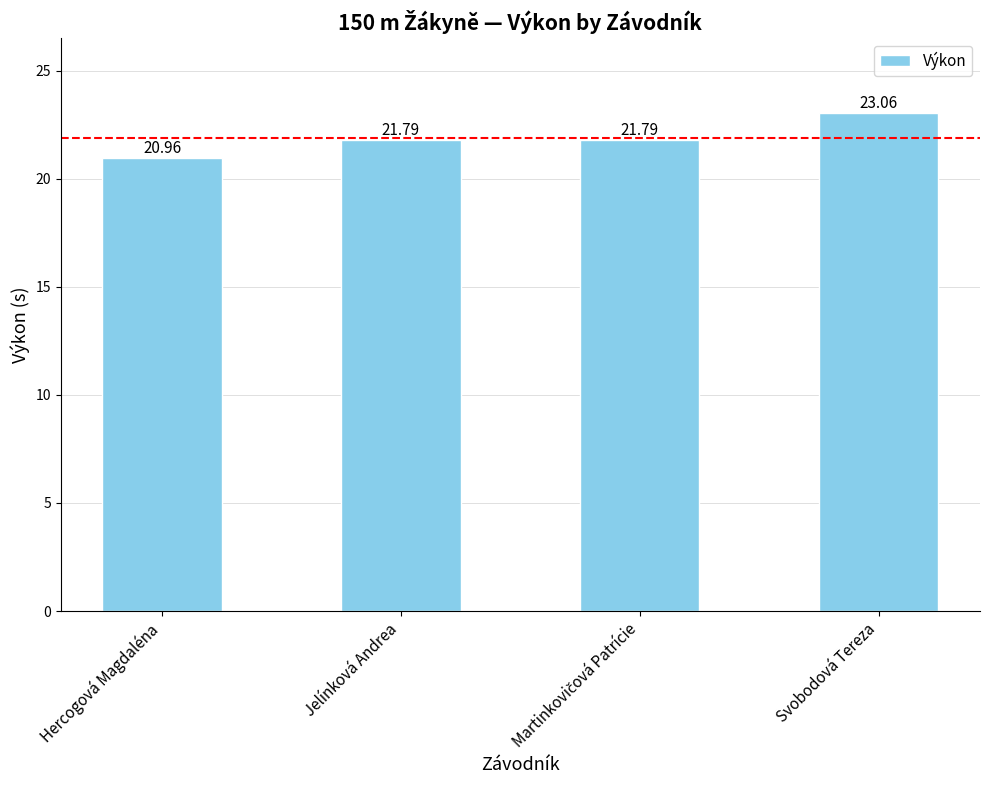

What is the difference between the values at Svobodová Tereza and Hercogová Magdaléna?

2.1